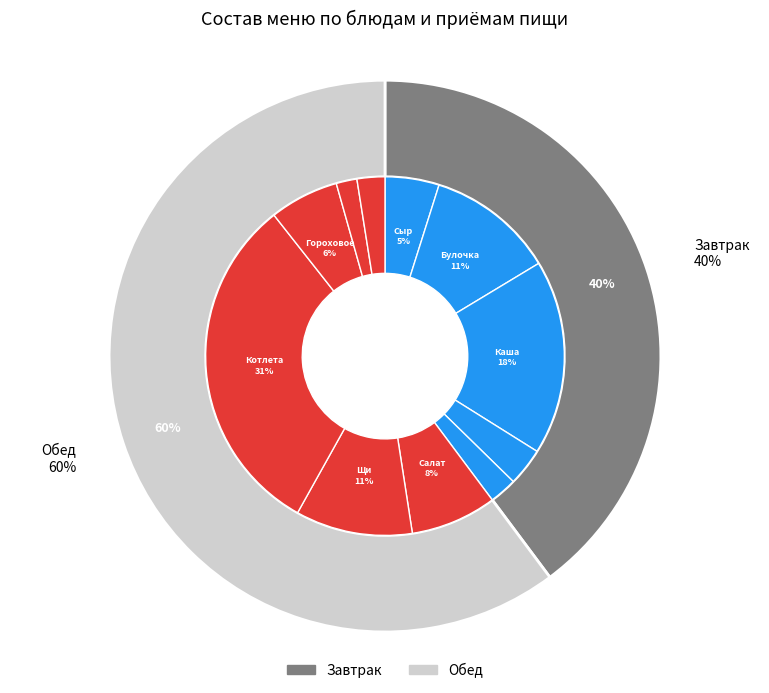

How much of the chart is everything except Чай черный?

98.1%